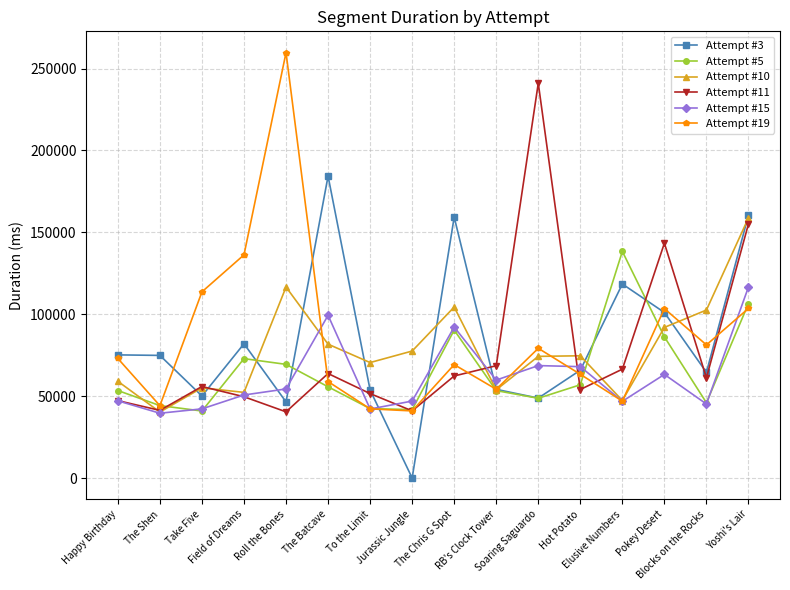

What is the average value of the Attempt #15 series?

61445